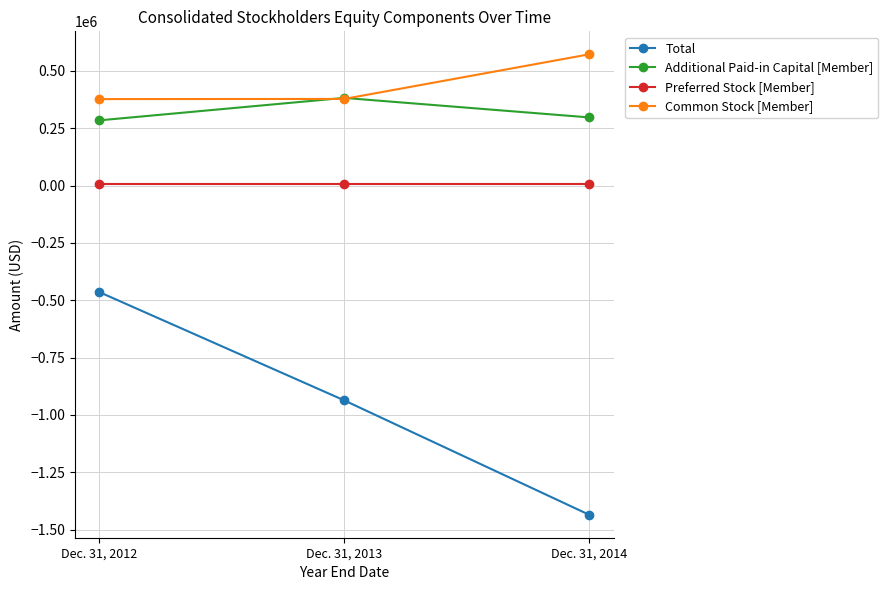

What is the value of the Common Stock [Member] point at the 3rd from the left?

571564